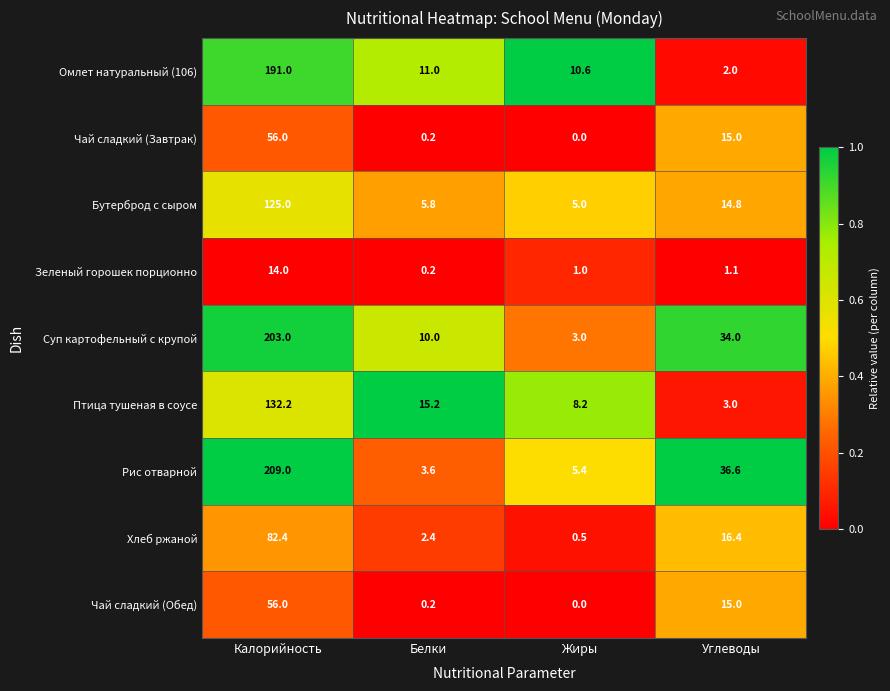

Which series changed the most between Калорийность and Жиры?

Рис отварной